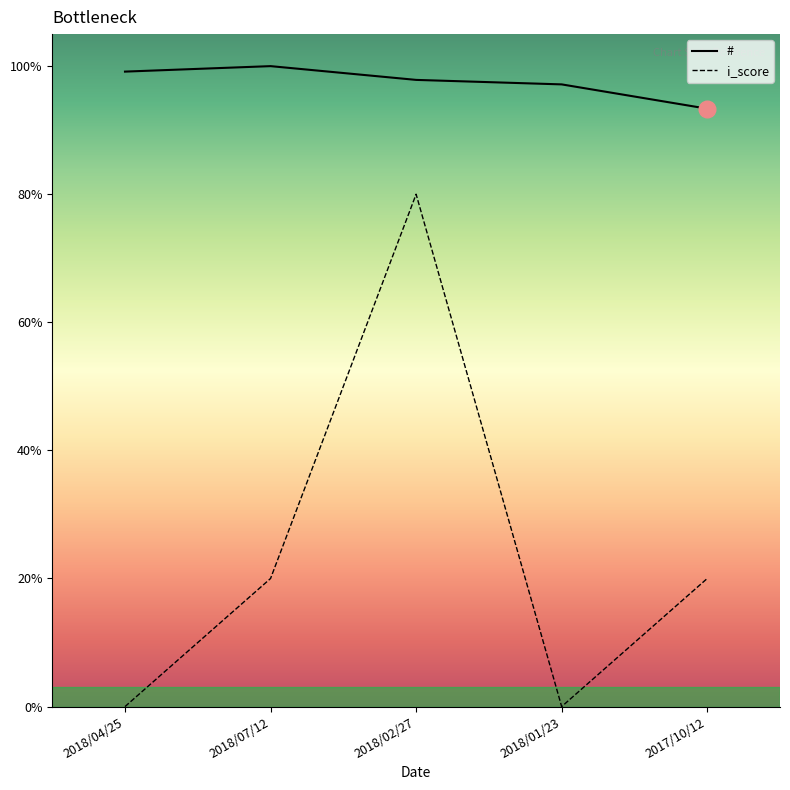

True or false: # and i_score intersect in this chart.

False